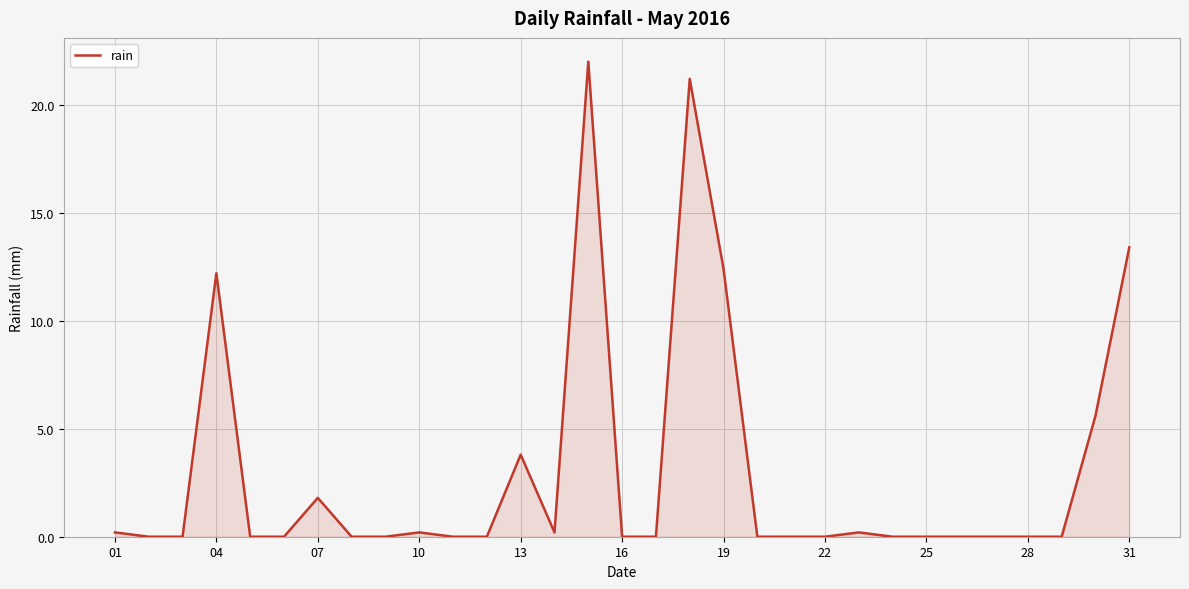

What is the difference between the maximum and minimum values?

22.0